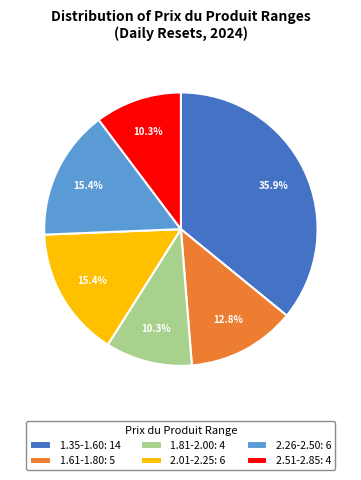

What percentage is NOT represented by 2.01-2.25: 6?

84.6%